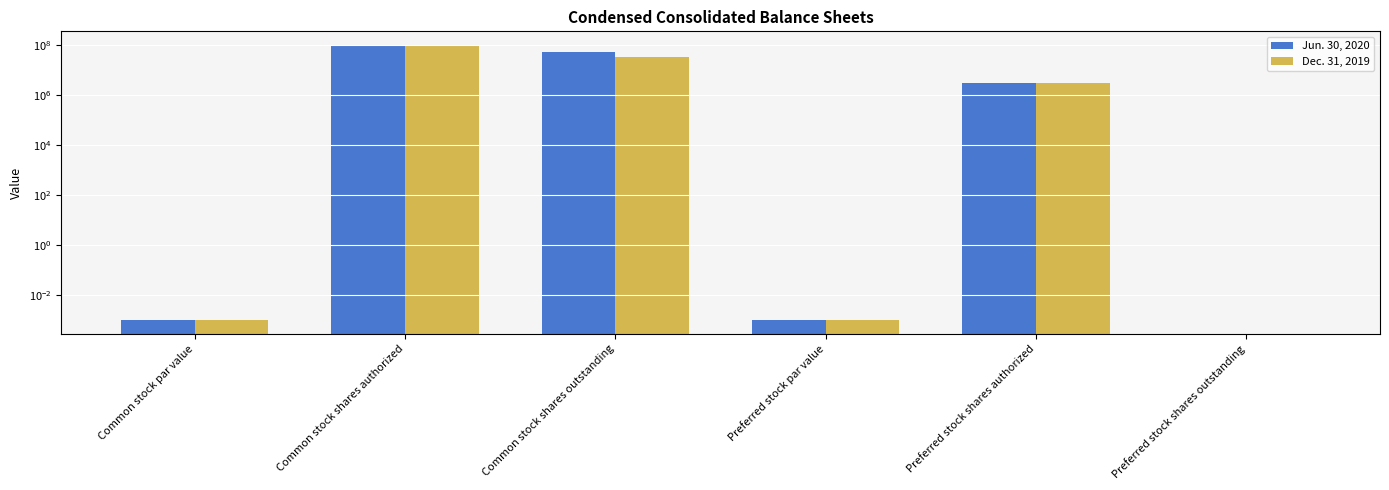

List the series in order of their overall mean, highest first.

Jun. 30, 2020, Dec. 31, 2019